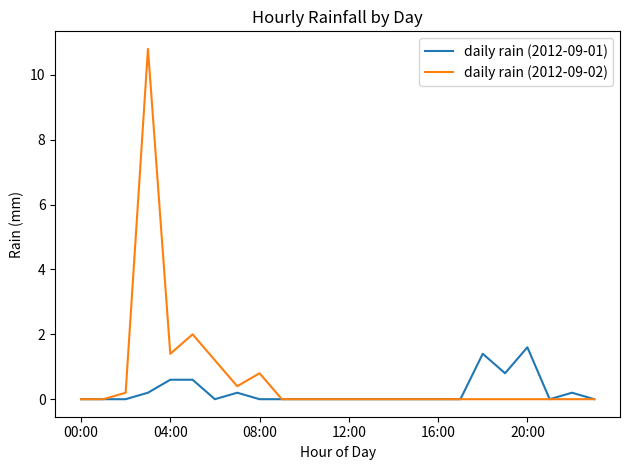

Rank the series by their average value, from lowest to highest.

daily rain (2012-09-01), daily rain (2012-09-02)